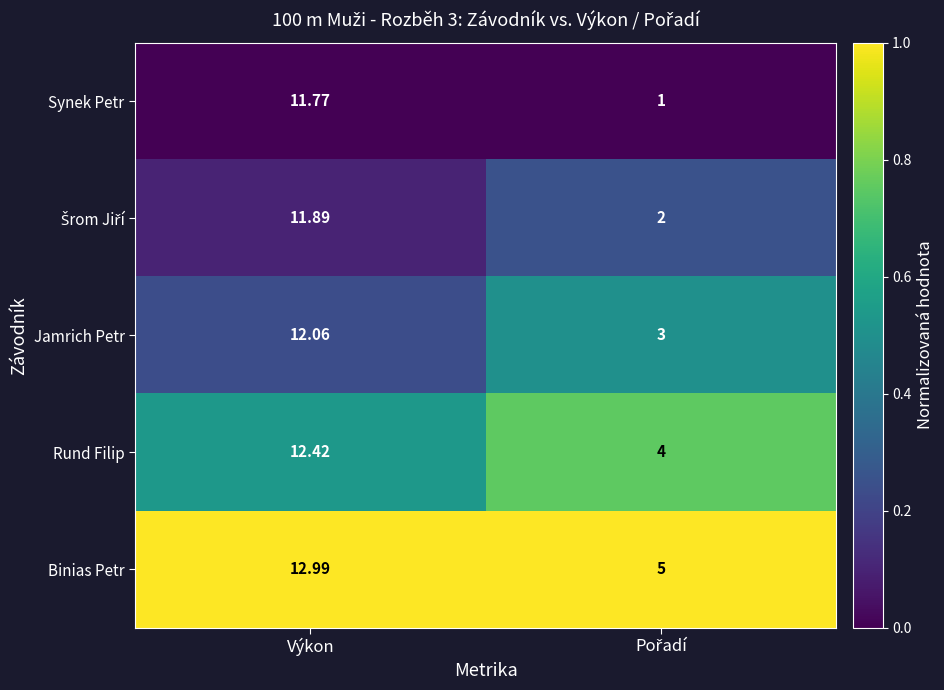

Which series has the largest range (max minus min)?

Synek Petr